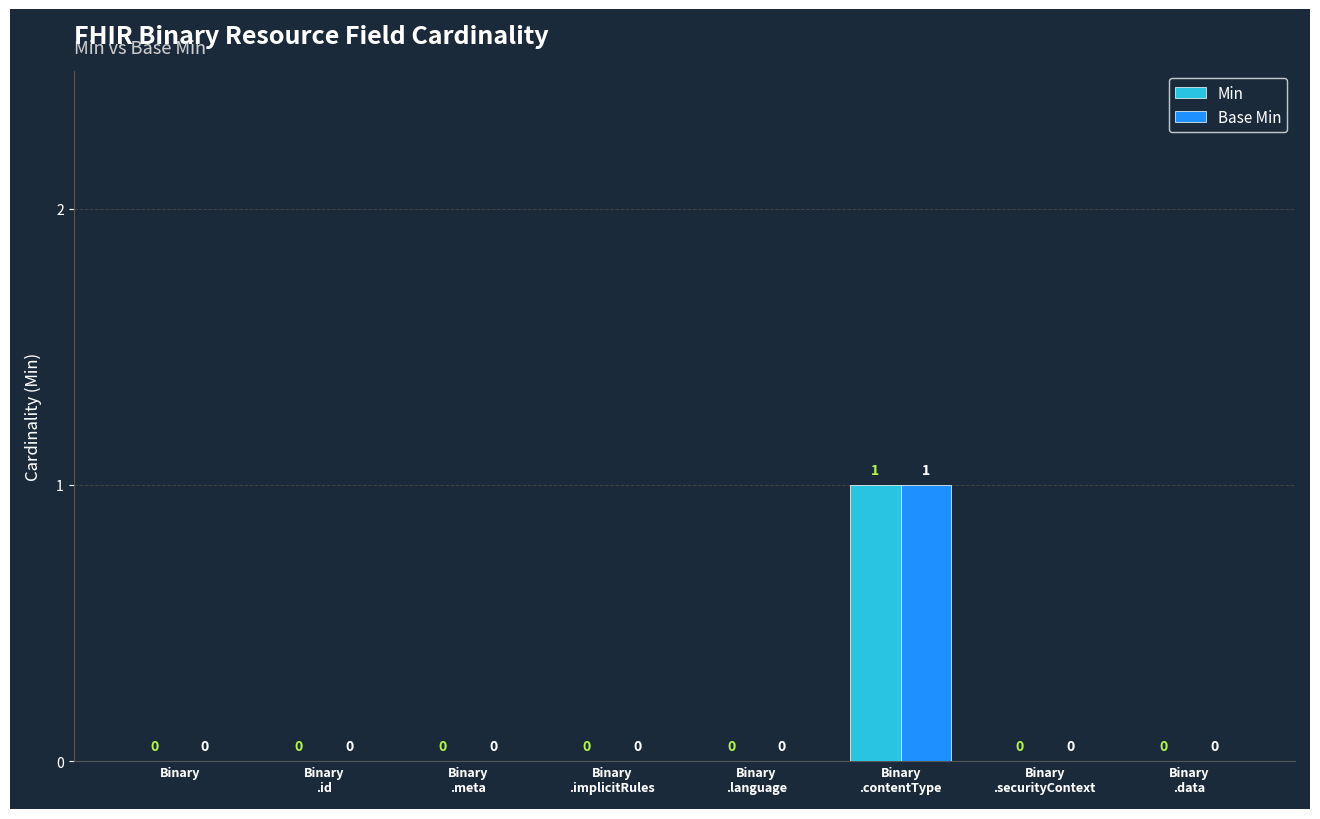

How many Min values are between 0 and 1?

8